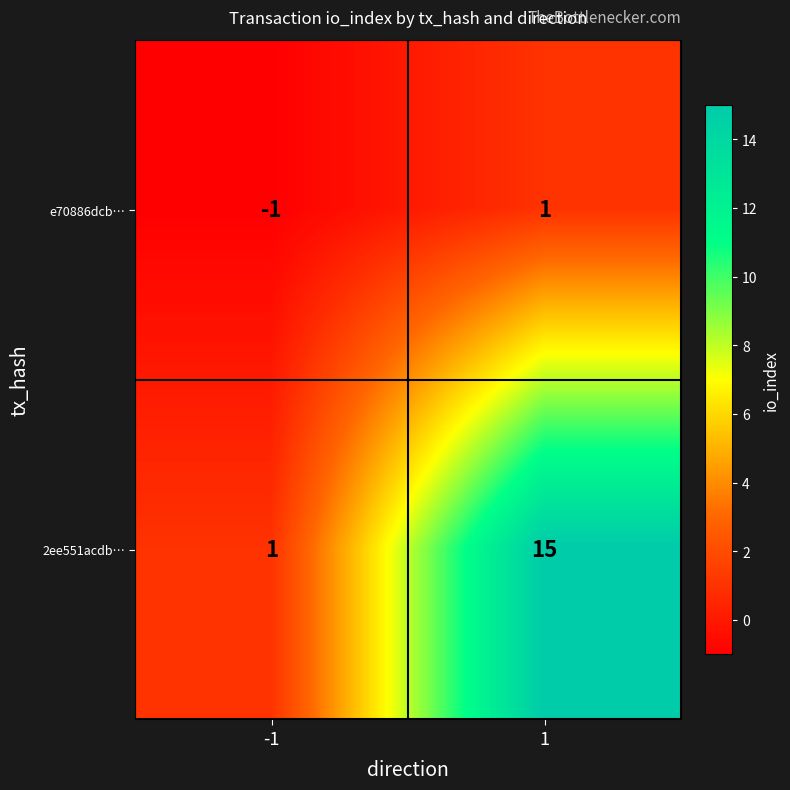

Read the 2ee551acdb… value at 1, to the nearest 10.

20